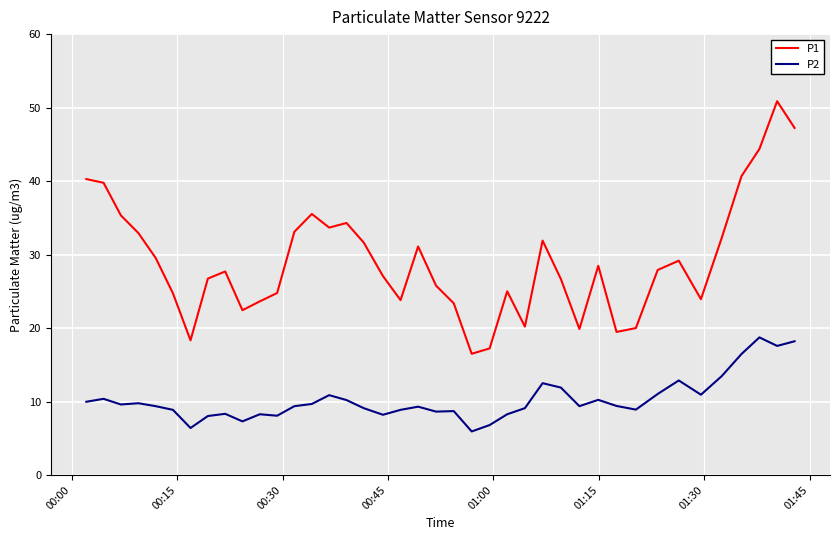

What is the greatest value displayed?

50.9